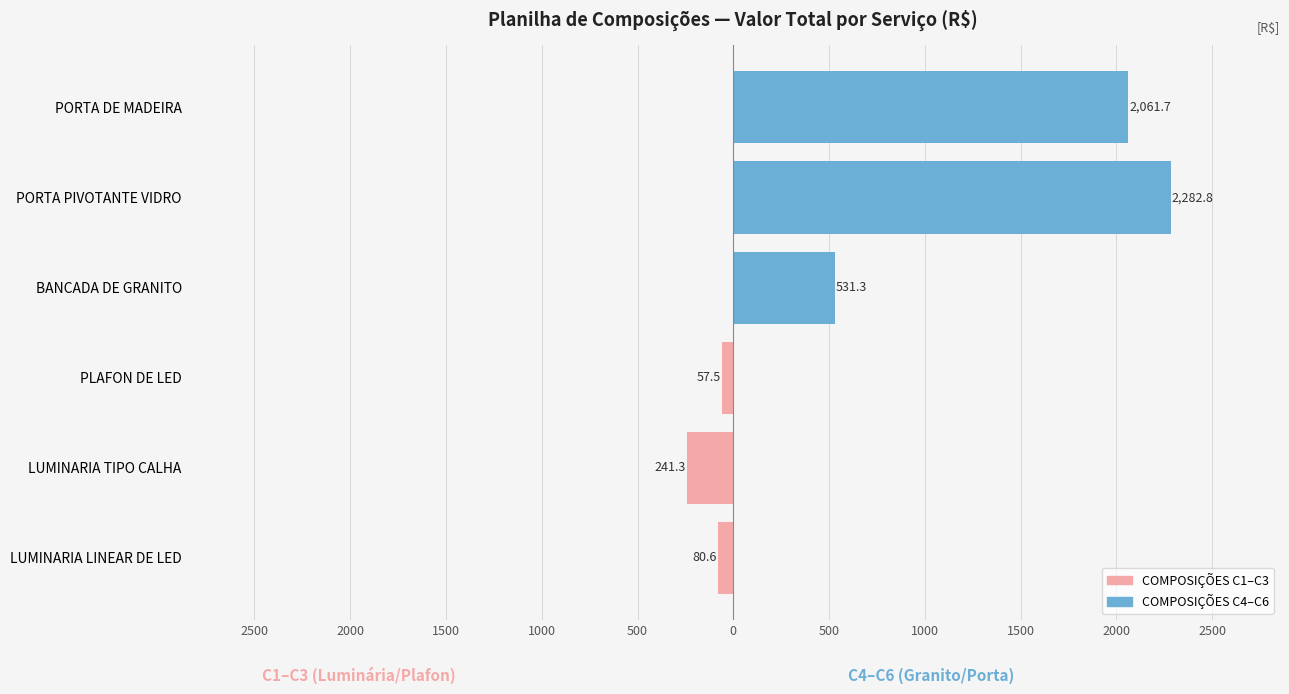

How many values in the COMPOSIÇÕES C1–C3 series exceed -80?

1